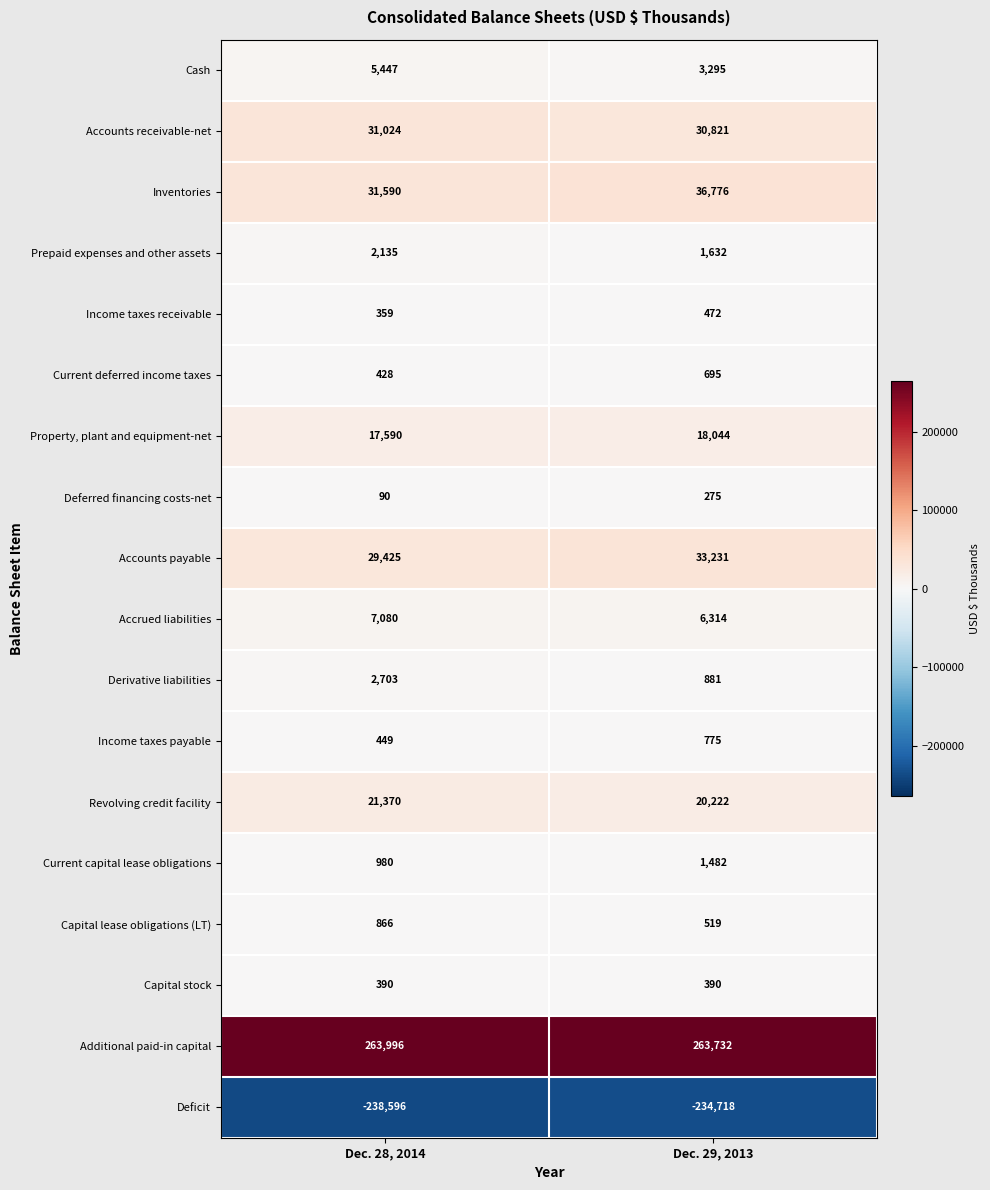

How many series are shown in this chart?

18